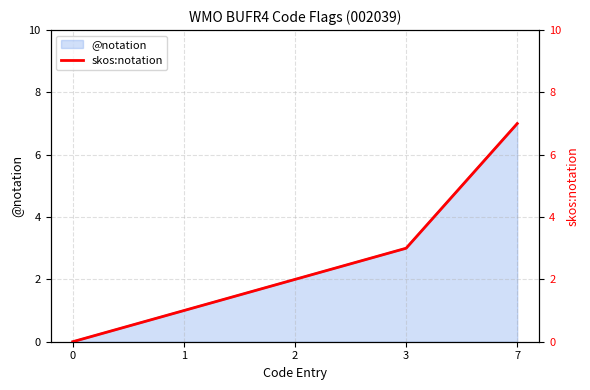

What is the approximate value at 3?

3